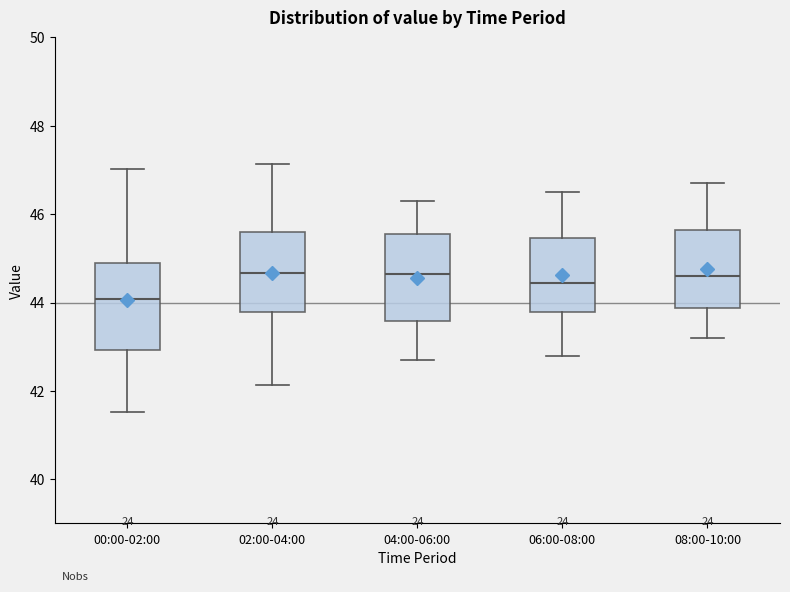

Where does the upper whisker of the box for 00:00-02:00 end on the y-axis? The values are not printed on the chart, so give them approximately, as read against the axis.

47.0